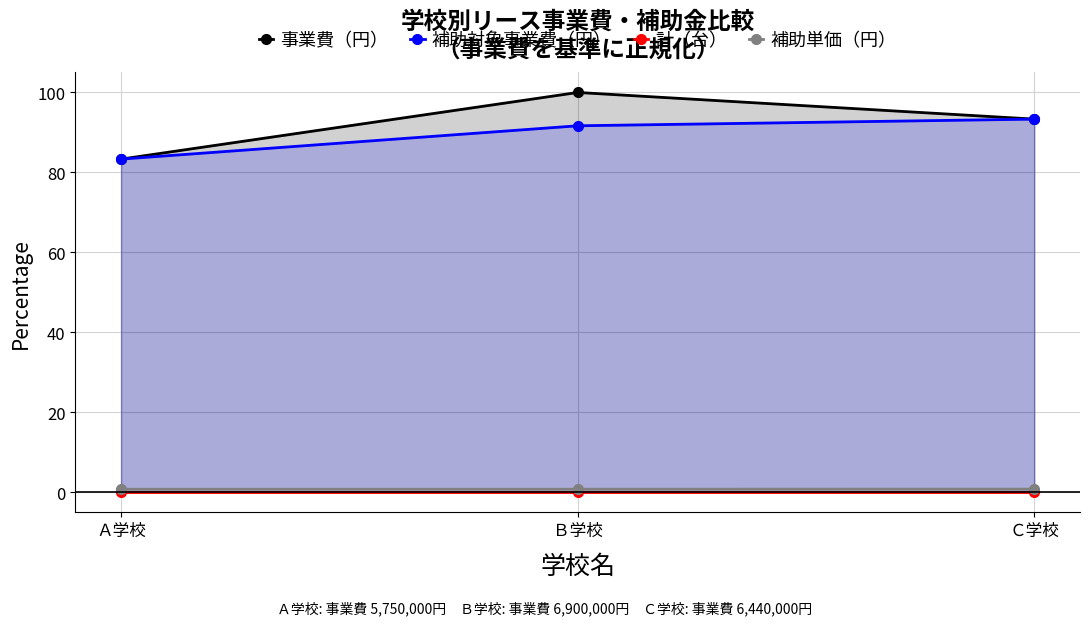

Which series has the largest total across all categories?

事業費（円）